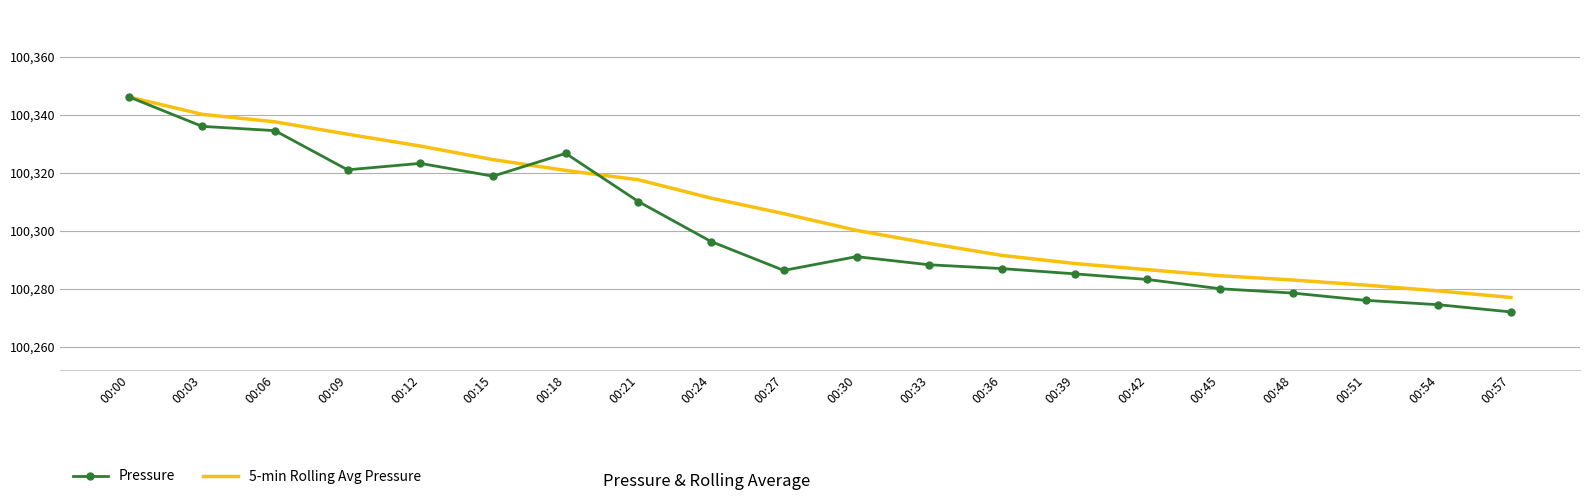

How many categories are shown in the chart?

20